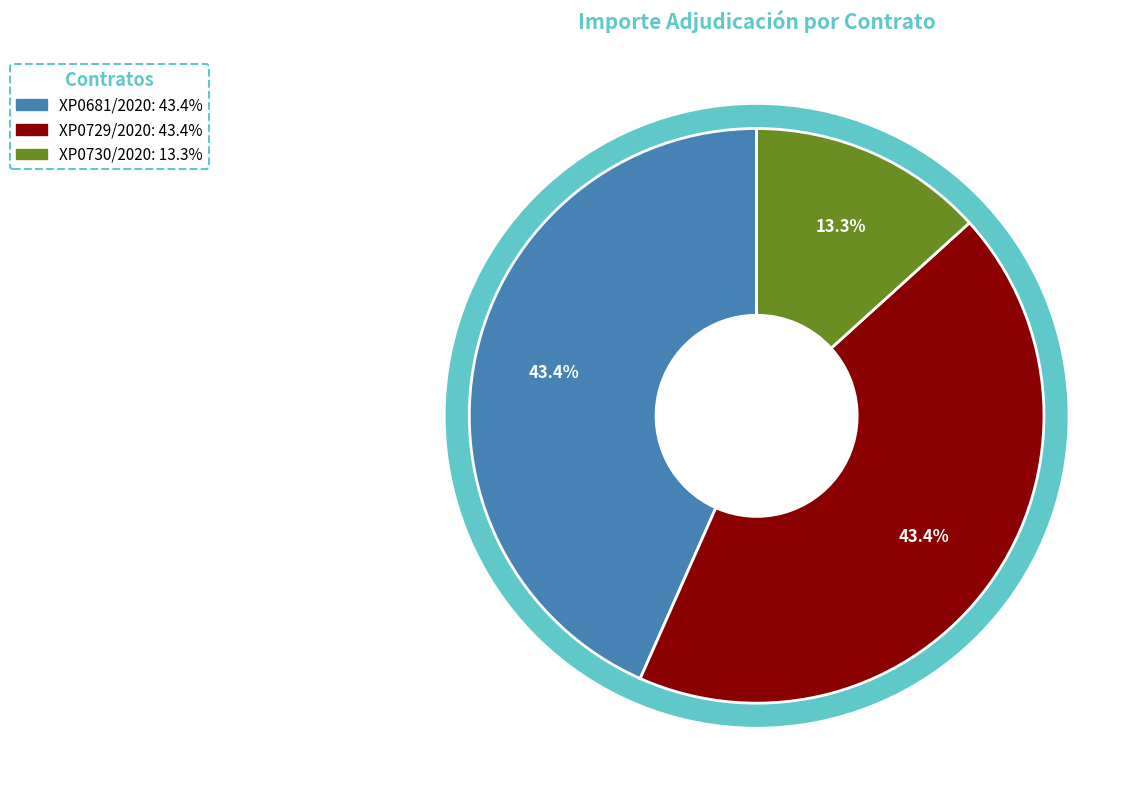

True or false: XP0729/2020 accounts for 43% of the total.

True